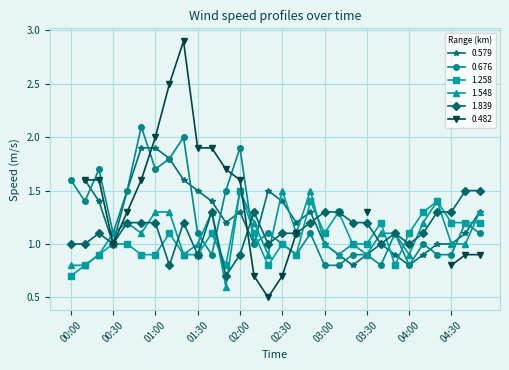

After their last crossing, which series has the higher values: 1.839 or 1.548?

1.839